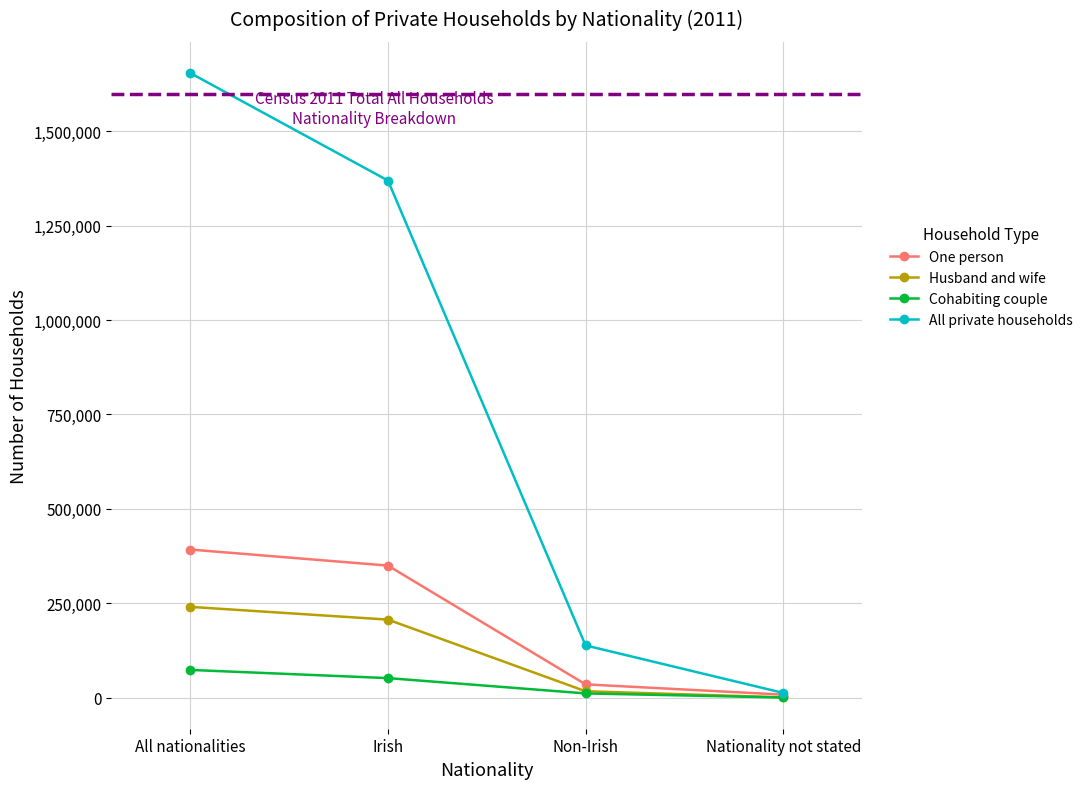

True or false: One person has a value of 392000 at All nationalities.

True